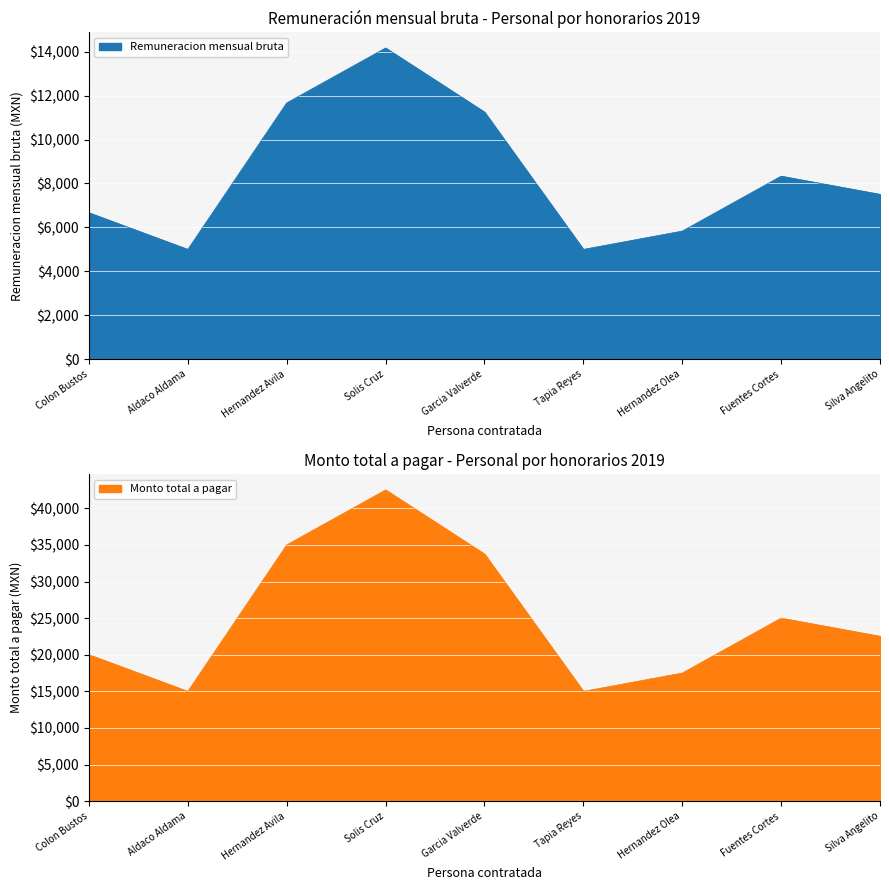

Is the value of Remuneracion mensual bruta at Solis Cruz greater than the value of Monto total a pagar at Fuentes Cortes?

No